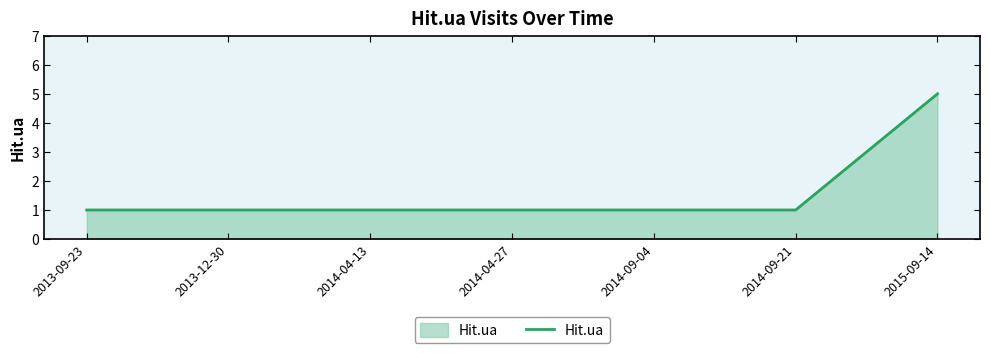

What is the greatest value displayed?

5